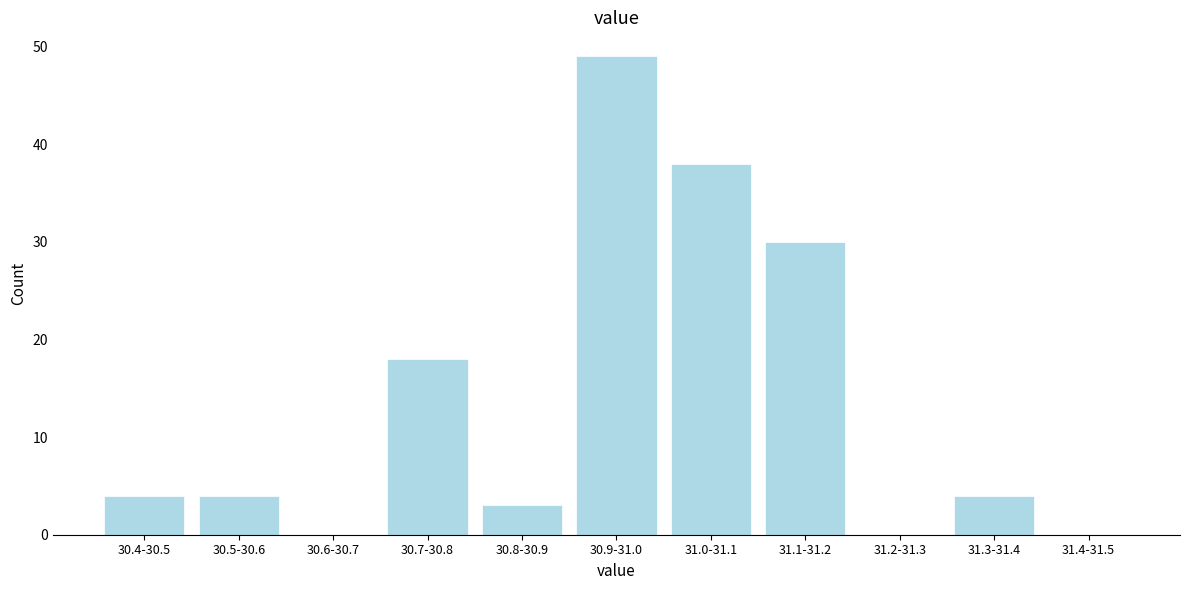

Reading left to right, transcribe all the data shown in this chart.

30.4-30.5=4	30.5-30.6=4	30.6-30.7=0	30.7-30.8=18	30.8-30.9=3	30.9-31.0=49	31.0-31.1=38	31.1-31.2=30	31.2-31.3=0	31.3-31.4=4	31.4-31.5=0